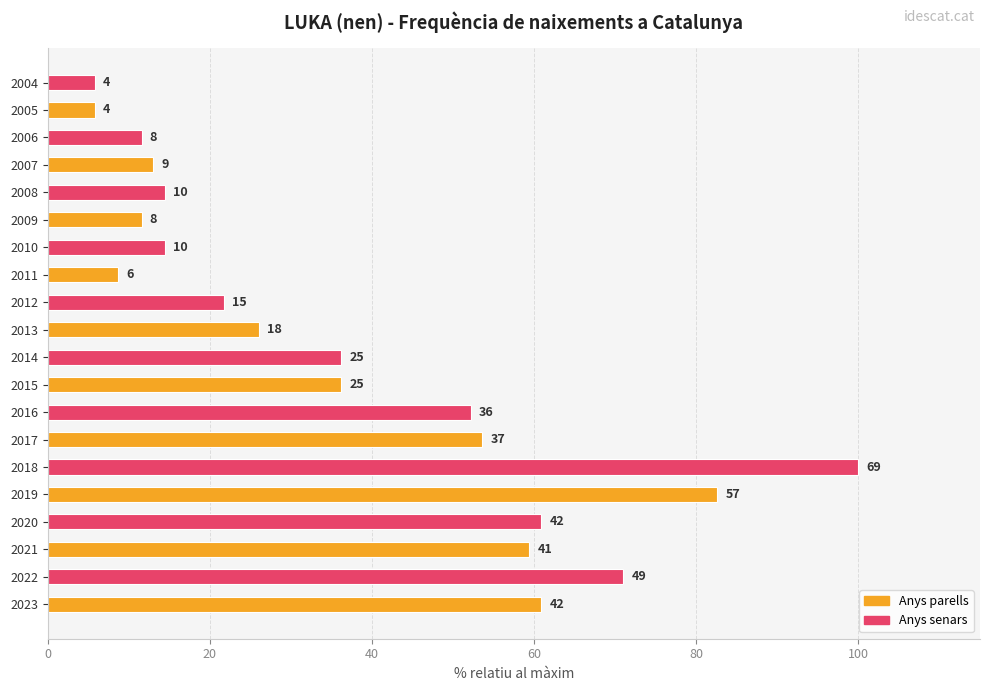

Are the bars horizontal?

Yes